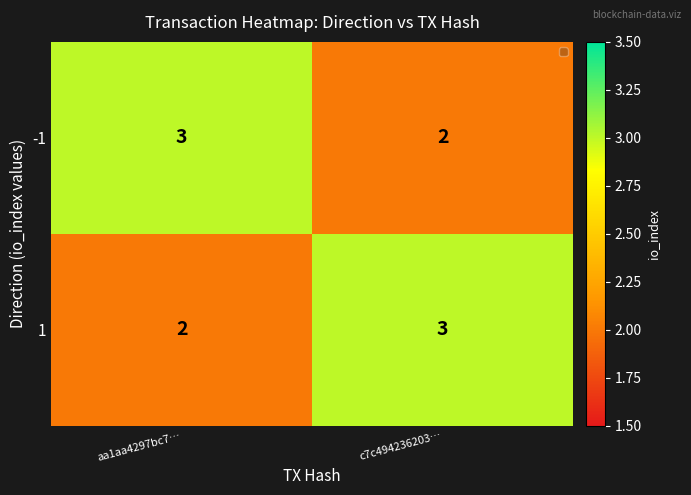

At which label is 1 closest to 2?

aa1aa4297bc7…